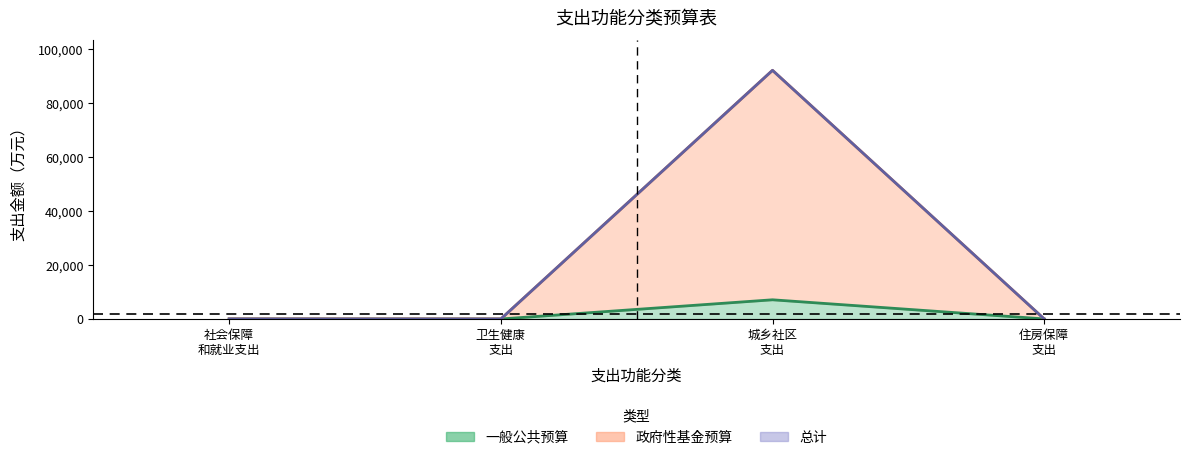

At which category does the data reach its first local peak?

城乡社区 支出